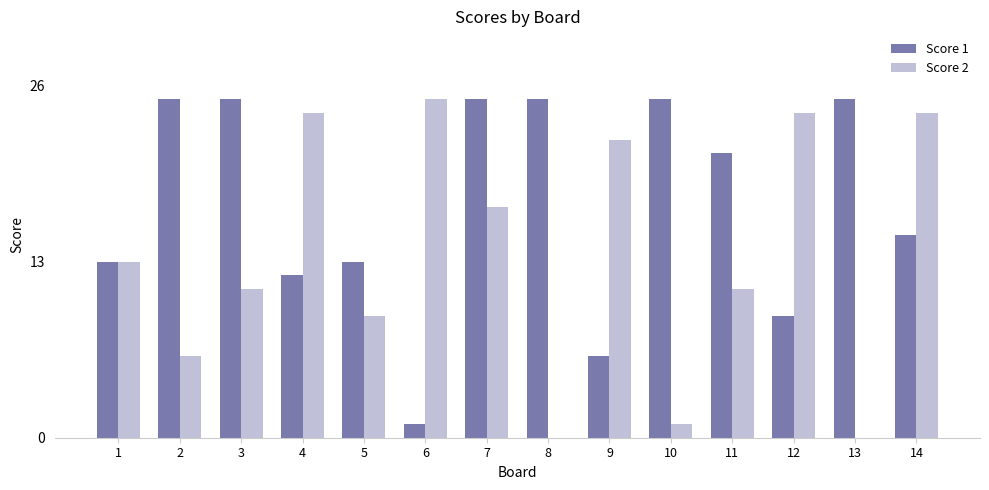

Reading right to left, list all the values displayed in this chart.

Score 1: 14=15	13=25	12=9	11=21	10=25	9=6	8=25	7=25	6=1	5=13	4=12	3=25	2=25	1=13
Score 2: 14=24	13=0	12=24	11=11	10=1	9=22	8=0	7=17	6=25	5=9	4=24	3=11	2=6	1=13